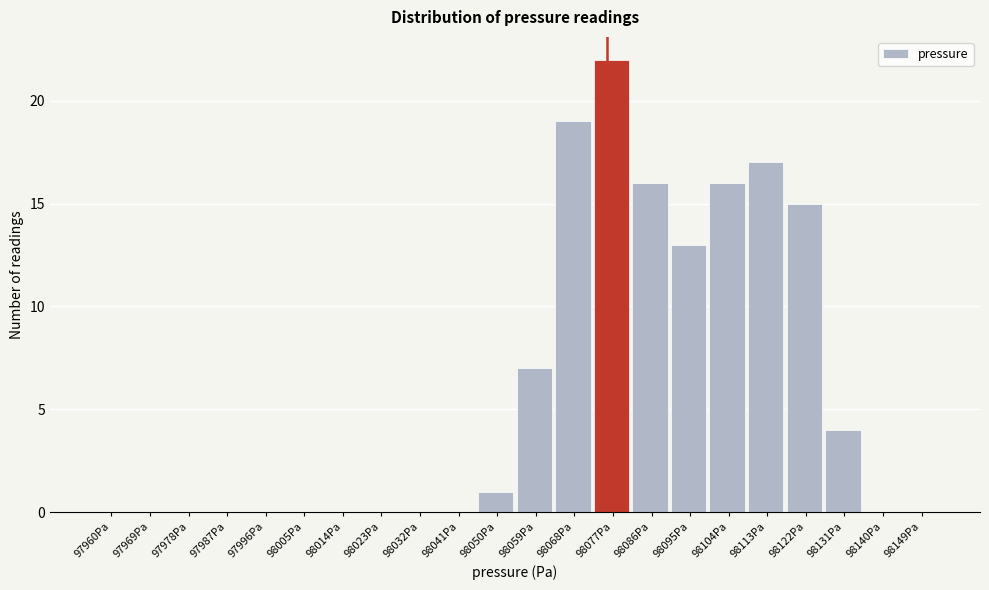

Reading left to right, extract all data points from this chart.

97960Pa=0	97969Pa=0	97978Pa=0	97987Pa=0	97996Pa=0	98005Pa=0	98014Pa=0	98023Pa=0	98032Pa=0	98041Pa=0	98050Pa=1	98059Pa=7	98068Pa=19	98077Pa=22	98086Pa=16	98095Pa=13	98104Pa=16	98113Pa=17	98122Pa=15	98131Pa=4	98140Pa=0	98149Pa=0